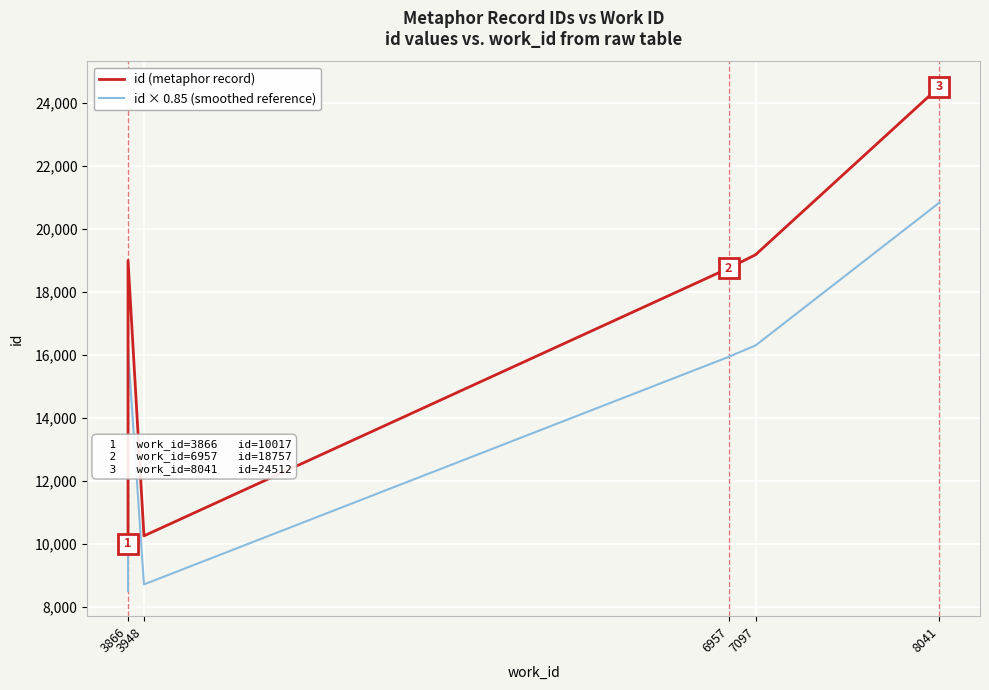

In id (metaphor record), how many points are lower than both neighbors (excluding endpoints)?

1